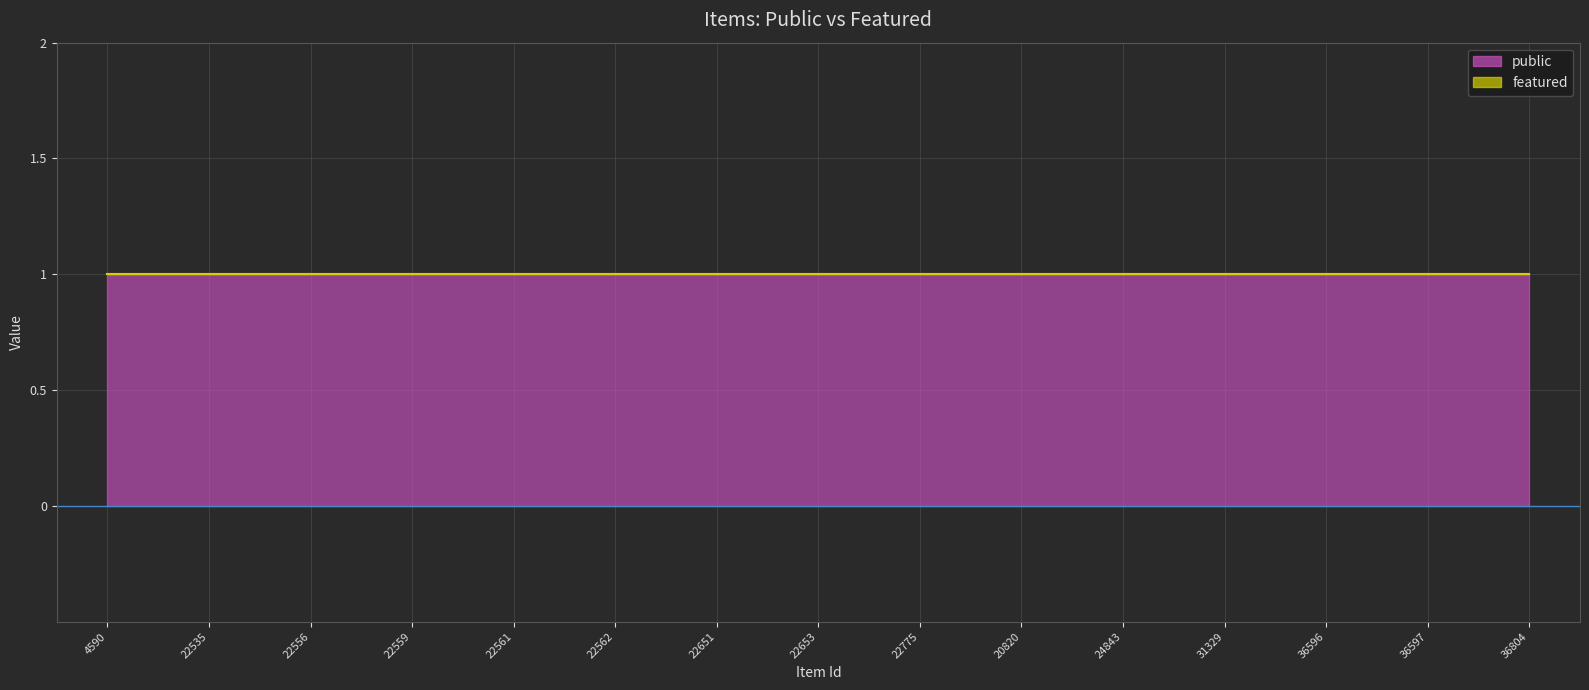

Is it true that public equals 1 at 22556?

False